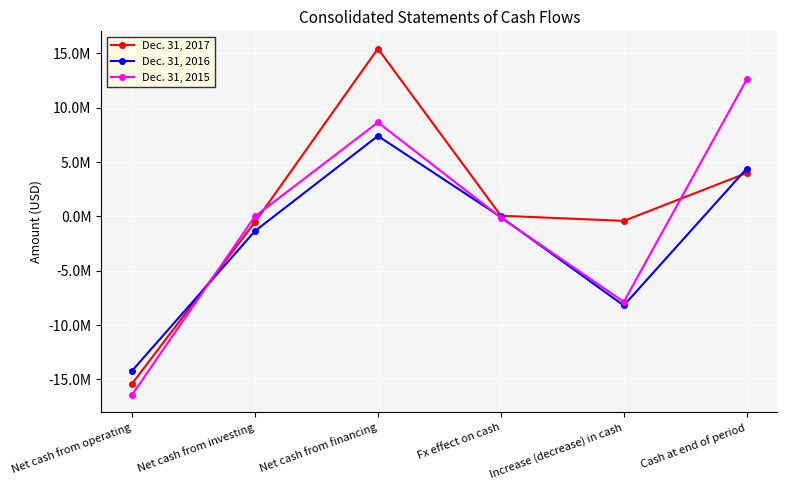

What is the highest value of the Dec. 31, 2015 series?

12607000